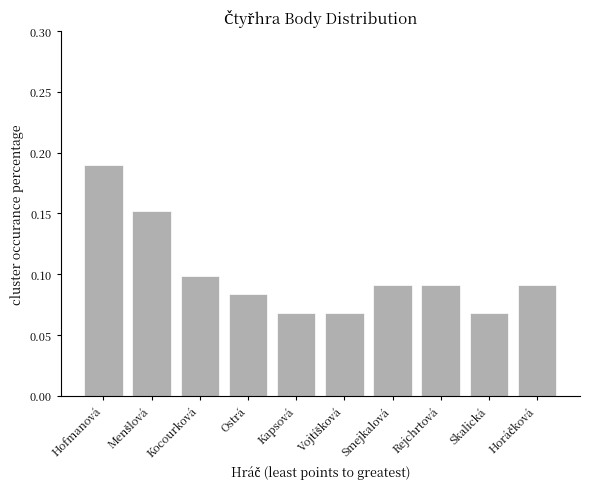

What position from the right is Skalická?

2